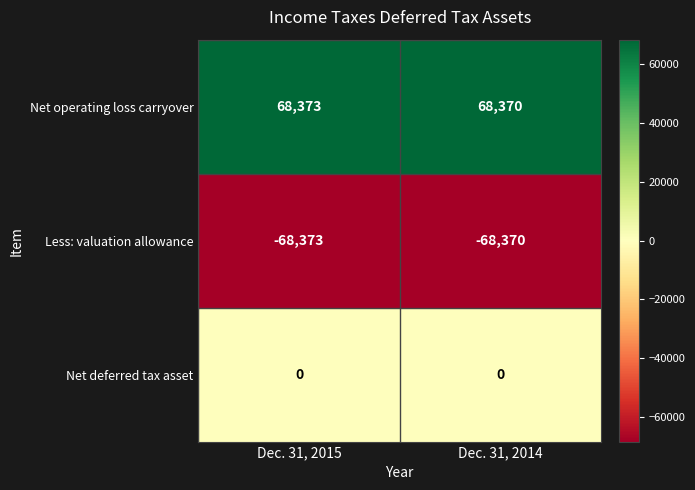

How many categories are shown in the chart?

2